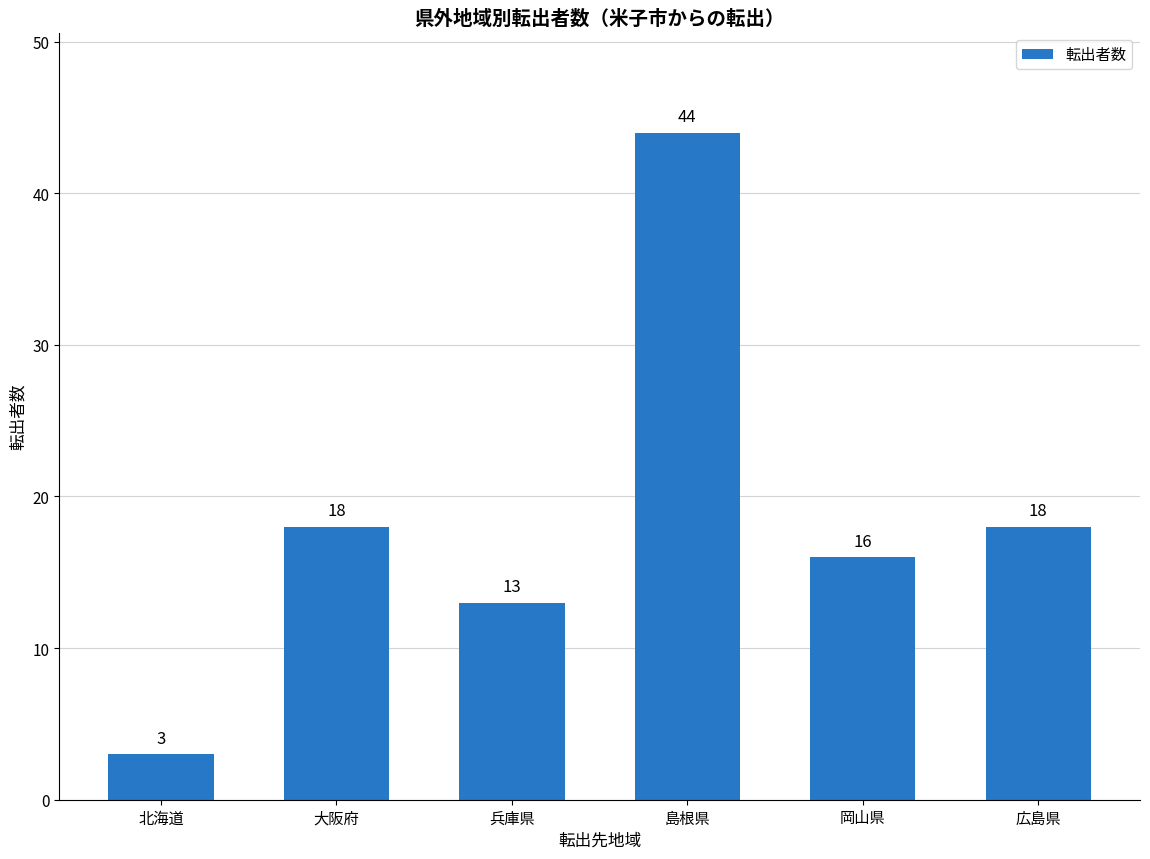

The value at 島根県 is 44. True or false?

True